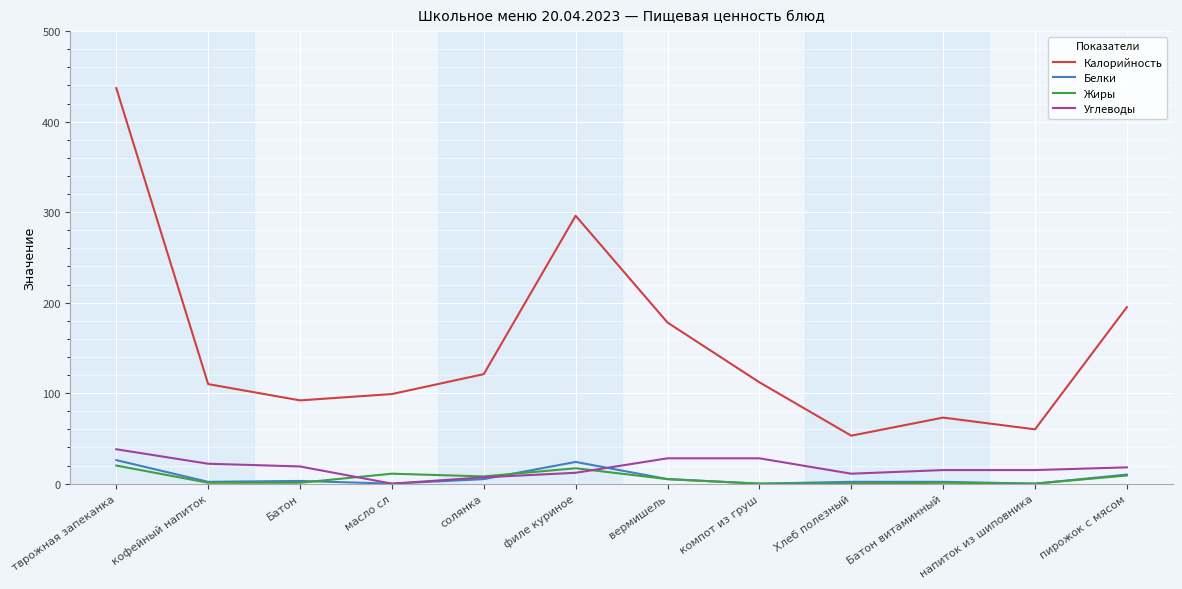

Which series has the largest total across all categories?

Калорийность